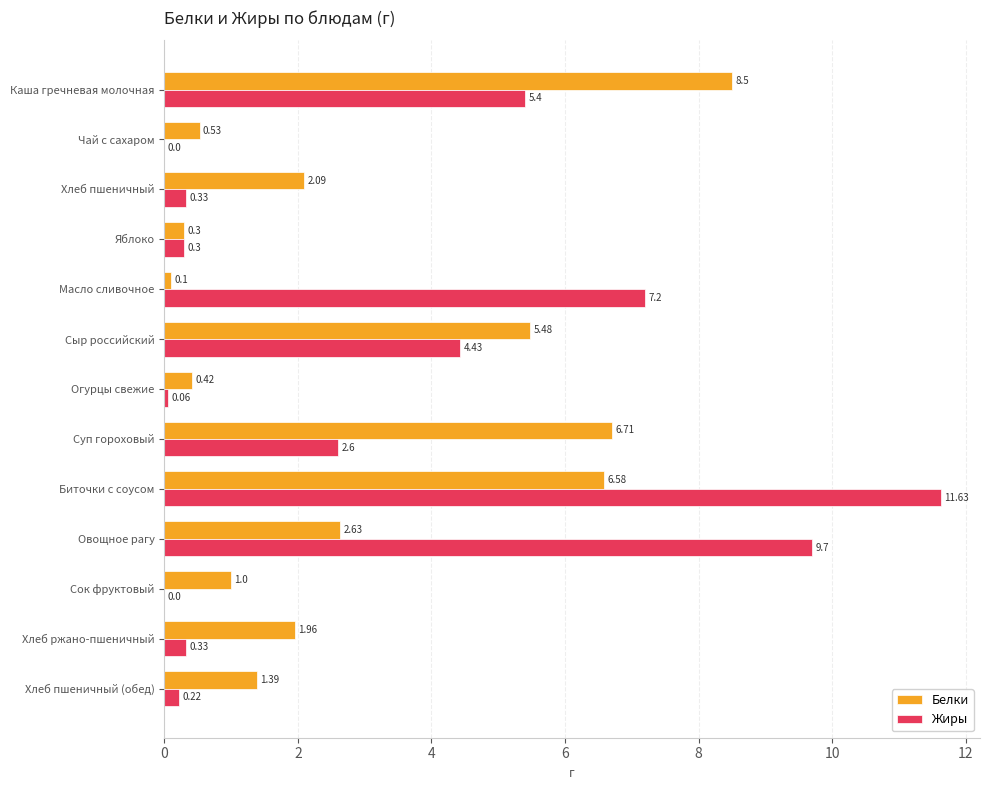

Which series changed the most between Масло сливочное and Огурцы свежие?

Жиры